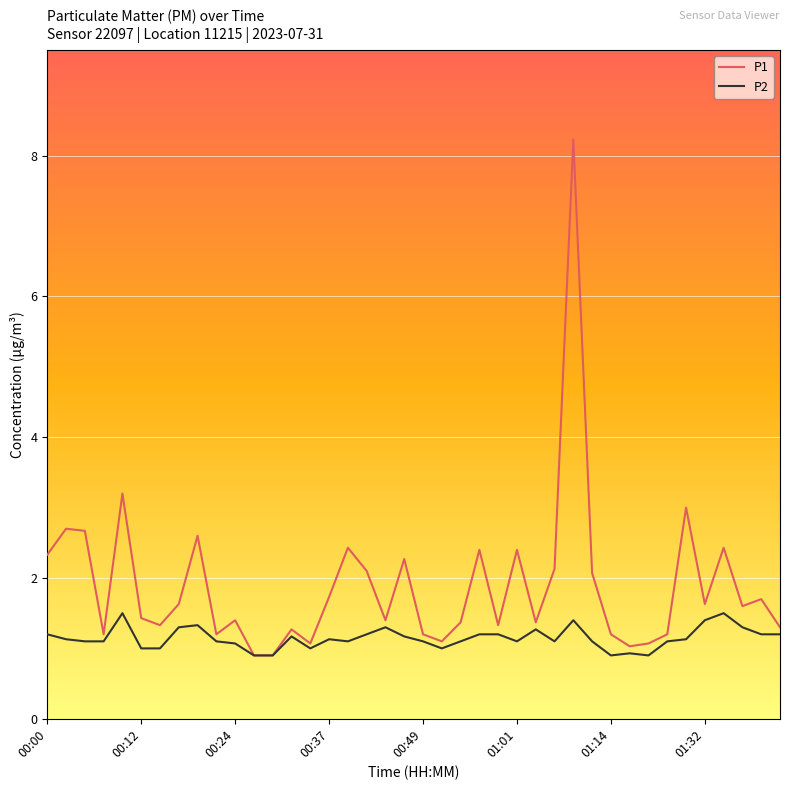

Which series has the largest range (max minus min)?

P1